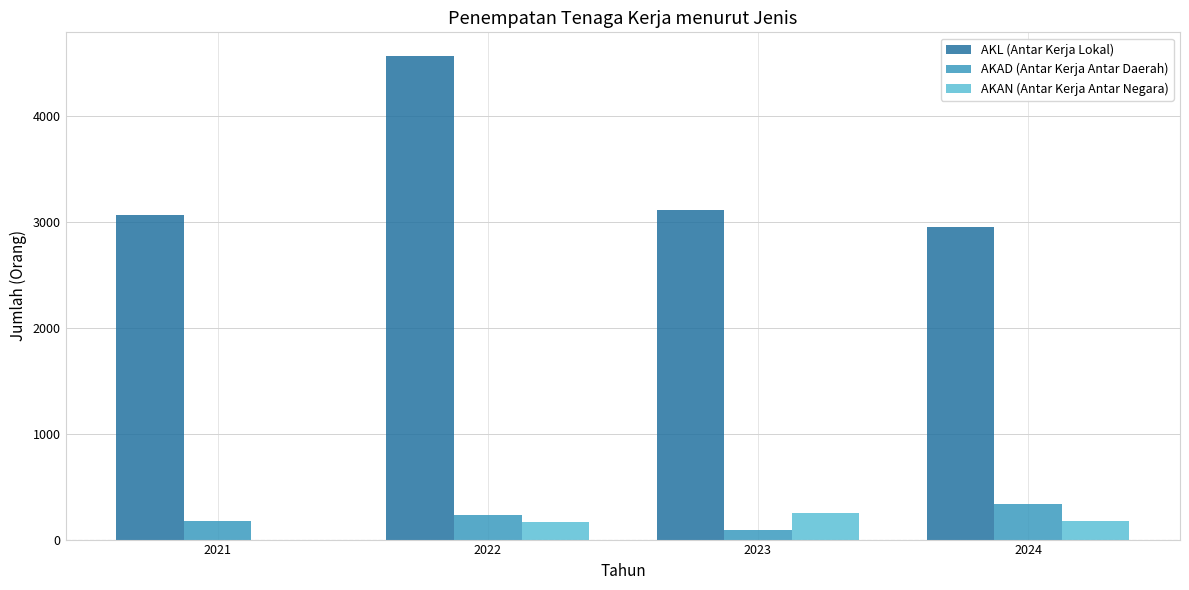

How many groups of bars are there?

4